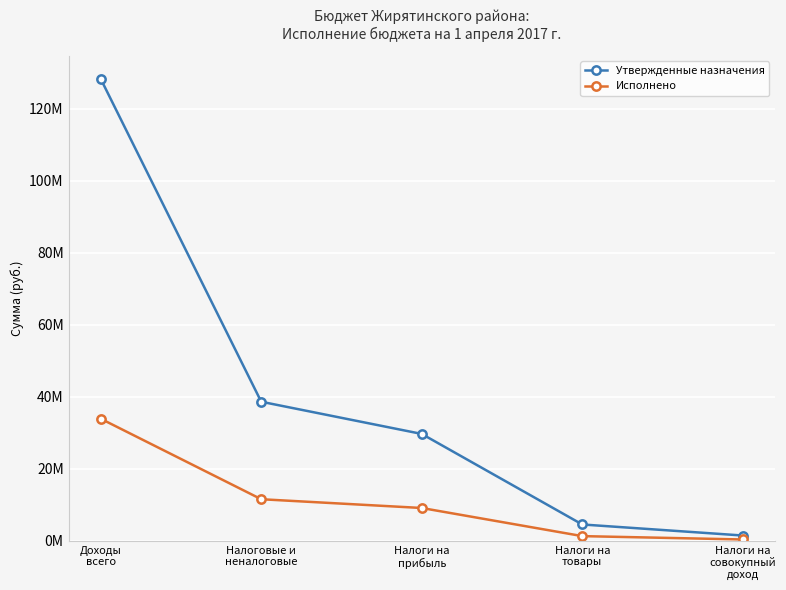

What is the maximum value for Утвержденные назначения?

128308174.4